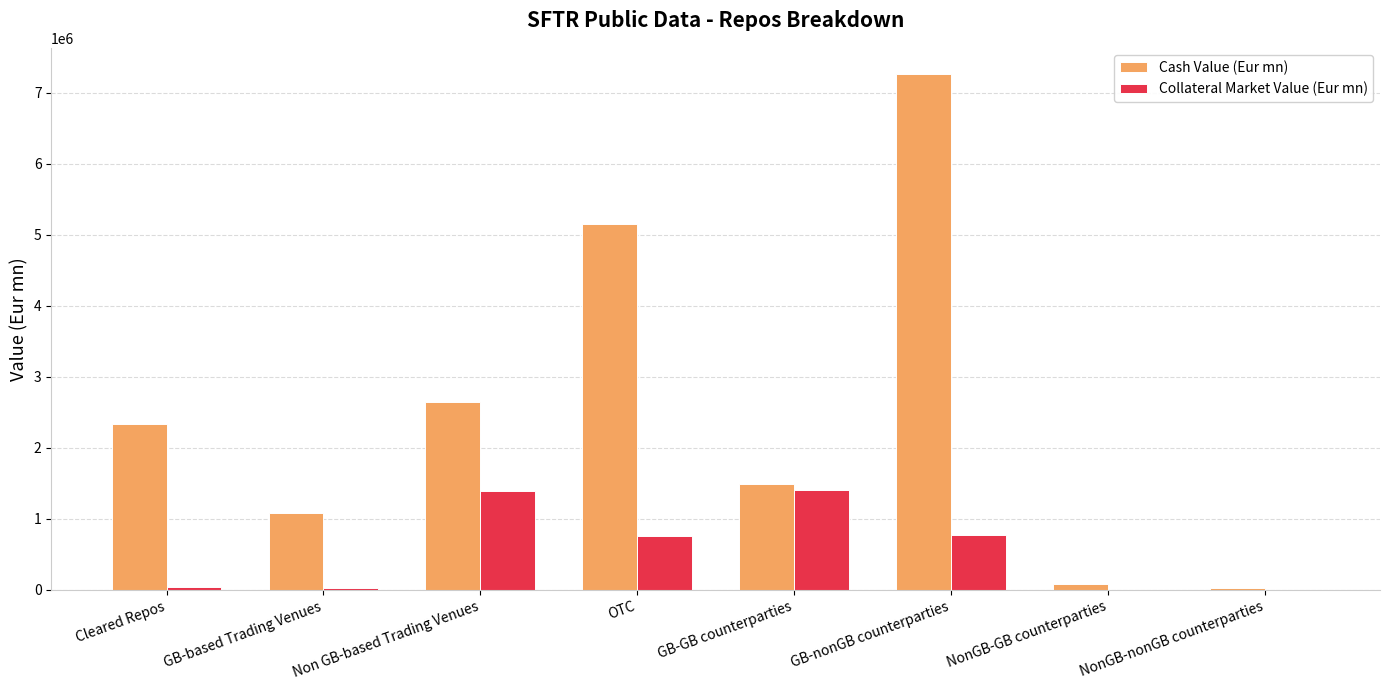

What is the maximum value for Collateral Market Value (Eur mn)?

1403272.9